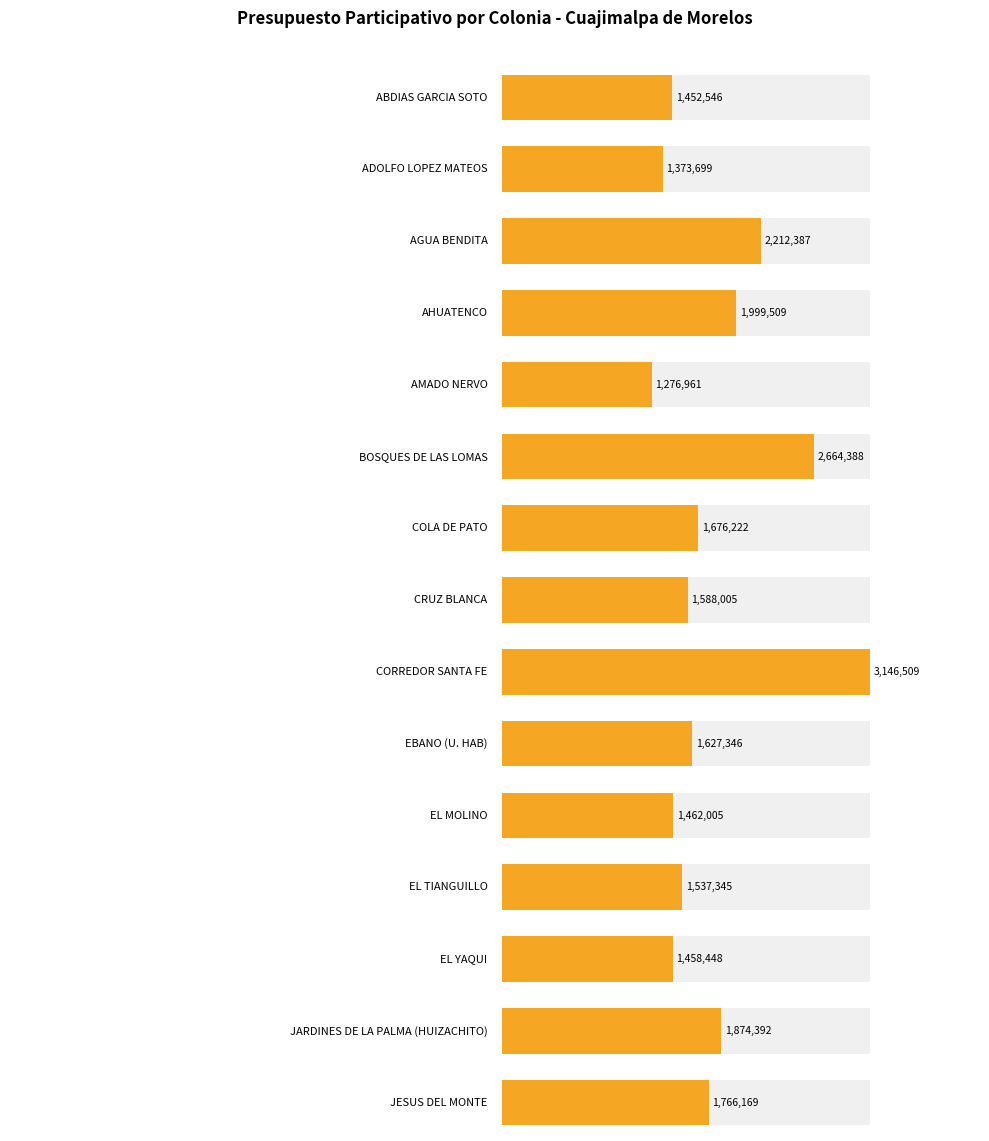

Reading left to right, extract all data points from this chart.

1452546	1373699	2212387	1999509	1276961	2664388	1676222	1588005	3146509	1627346	1462005	1537345	1458448	1874392	1766169